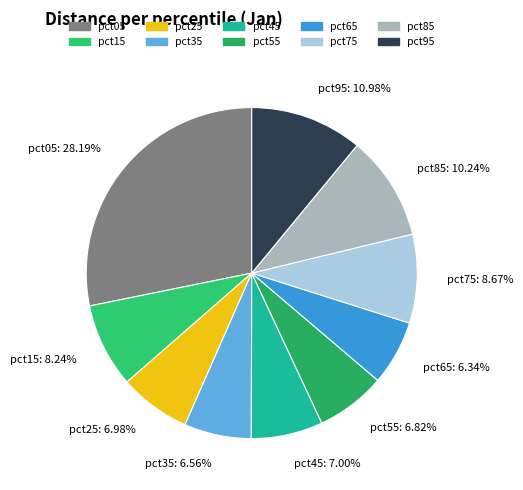

The pct45 slice represents 20% of the pie. True or false?

False